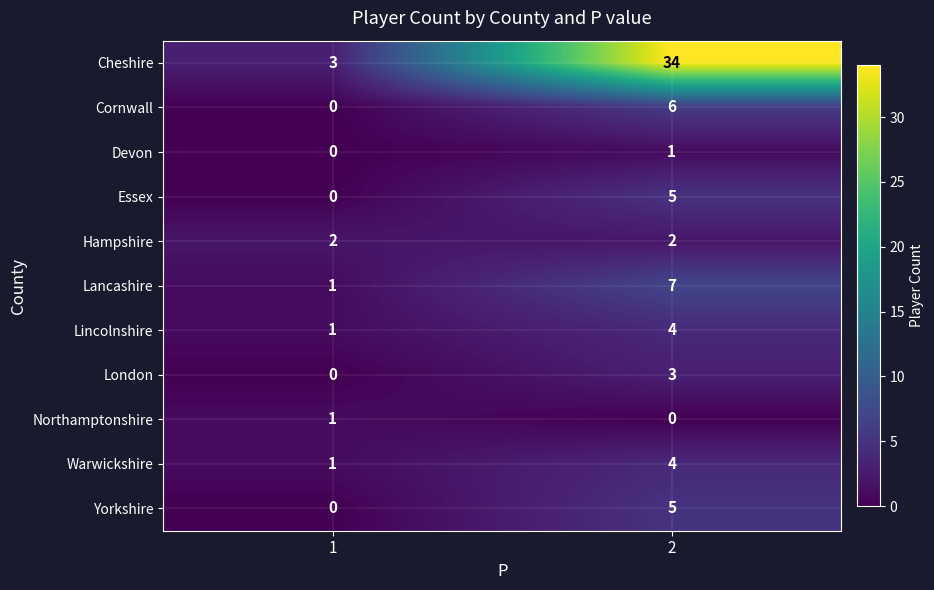

What is the maximum value for Warwickshire?

4